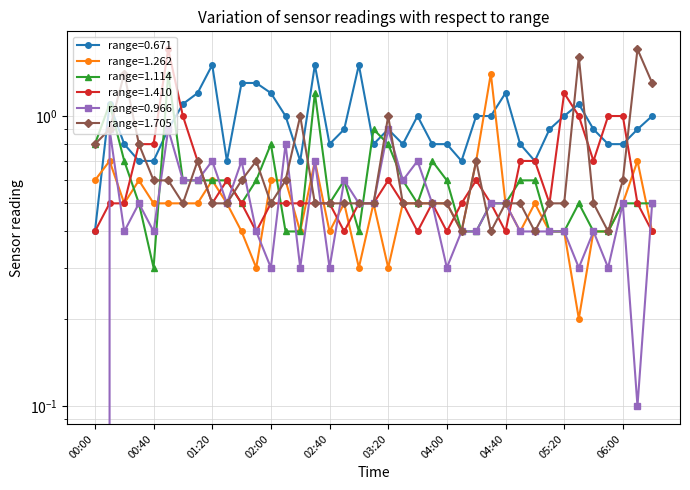

Reading left to right, extract all data points from this chart.

0.671: 00:00=0.4	00:10=1.1	00:20=0.8	00:30=0.7	00:40=0.7	00:50=0.9	01:00=1.1	01:10=1.2	01:20=1.5	01:30=0.7	01:40=1.3	01:50=1.3	02:00=1.2	02:10=1.0	02:20=0.7	02:30=1.5	02:40=0.8	02:50=0.9	03:00=1.5	03:10=0.8	03:20=0.9	03:30=0.8	03:40=1.0	03:50=0.8	04:00=0.8	04:10=0.7	04:20=1.0	04:30=1.0	04:40=1.2	04:50=0.8	05:00=0.7	05:10=0.9	05:20=1.0	05:30=1.1	05:40=0.9	05:50=0.8	06:00=0.8	06:10=0.9	06:20=1.0
1.262: 00:00=0.6	00:10=0.7	00:20=0.5	00:30=0.6	00:40=0.5	00:50=0.5	01:00=0.5	01:10=0.5	01:20=0.6	01:30=0.5	01:40=0.4	01:50=0.3	02:00=0.6	02:10=0.6	02:20=0.4	02:30=0.7	02:40=0.4	02:50=0.5	03:00=0.3	03:10=0.5	03:20=0.3	03:30=0.5	03:40=0.5	03:50=0.5	04:00=0.5	04:10=0.4	04:20=0.7	04:30=1.4	04:40=0.5	04:50=0.4	05:00=0.5	05:10=0.4	05:20=0.4	05:30=0.2	05:40=0.4	05:50=0.4	06:00=0.5	06:10=0.7	06:20=0.4
1.114: 00:00=0.8	00:10=1.1	00:20=0.7	00:30=0.5	00:40=0.3	00:50=1.4	01:00=0.6	01:10=0.6	01:20=0.6	01:30=0.6	01:40=0.5	01:50=0.6	02:00=0.8	02:10=0.4	02:20=0.4	02:30=1.2	02:40=0.5	02:50=0.6	03:00=0.4	03:10=0.9	03:20=0.8	03:30=0.6	03:40=0.5	03:50=0.7	04:00=0.6	04:10=0.4	04:20=0.4	04:30=0.5	04:40=0.5	04:50=0.6	05:00=0.6	05:10=0.4	05:20=0.4	05:30=0.5	05:40=0.4	05:50=0.4	06:00=0.5	06:10=0.5	06:20=0.5
1.410: 00:00=0.4	00:10=0.5	00:20=0.5	00:30=0.8	00:40=0.8	00:50=1.7	01:00=1.0	01:10=0.7	01:20=0.5	01:30=0.6	01:40=0.5	01:50=0.4	02:00=0.5	02:10=0.5	02:20=0.5	02:30=0.5	02:40=0.5	02:50=0.4	03:00=0.5	03:10=0.5	03:20=0.6	03:30=0.5	03:40=0.4	03:50=0.5	04:00=0.4	04:10=0.5	04:20=0.6	04:30=0.5	04:40=0.4	04:50=0.7	05:00=0.7	05:10=0.5	05:20=1.2	05:30=1.0	05:40=0.7	05:50=1.0	06:00=1.0	06:10=0.5	06:20=0.4
0.966: 00:00=0.0	00:10=0.9	00:20=0.4	00:30=0.5	00:40=0.4	00:50=0.9	01:00=0.6	01:10=0.6	01:20=0.7	01:30=0.5	01:40=0.7	01:50=0.4	02:00=0.3	02:10=0.8	02:20=0.3	02:30=0.7	02:40=0.3	02:50=0.6	03:00=0.5	03:10=0.5	03:20=0.9	03:30=0.6	03:40=0.7	03:50=0.5	04:00=0.3	04:10=0.4	04:20=0.4	04:30=0.5	04:40=0.5	04:50=0.4	05:00=0.4	05:10=0.4	05:20=0.4	05:30=0.3	05:40=0.4	05:50=0.3	06:00=0.5	06:10=0.1	06:20=0.5
1.705: 00:00=0.8	00:10=0.9	00:20=1.4	00:30=0.8	00:40=0.6	00:50=0.6	01:00=0.5	01:10=0.7	01:20=0.5	01:30=0.5	01:40=0.6	01:50=0.7	02:00=0.5	02:10=0.6	02:20=1.0	02:30=0.5	02:40=0.5	02:50=0.5	03:00=0.5	03:10=0.5	03:20=1.0	03:30=0.5	03:40=0.5	03:50=0.5	04:00=0.5	04:10=0.4	04:20=0.7	04:30=0.4	04:40=0.5	04:50=0.5	05:00=0.4	05:10=0.5	05:20=0.5	05:30=1.6	05:40=0.5	05:50=0.4	06:00=0.6	06:10=1.7	06:20=1.3